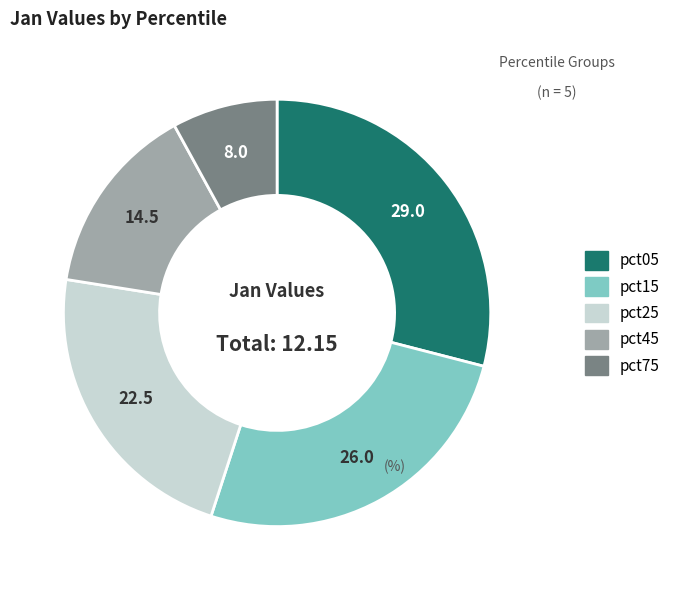

Rank the categories by value from highest to lowest.

pct05, pct15, pct25, pct45, pct75